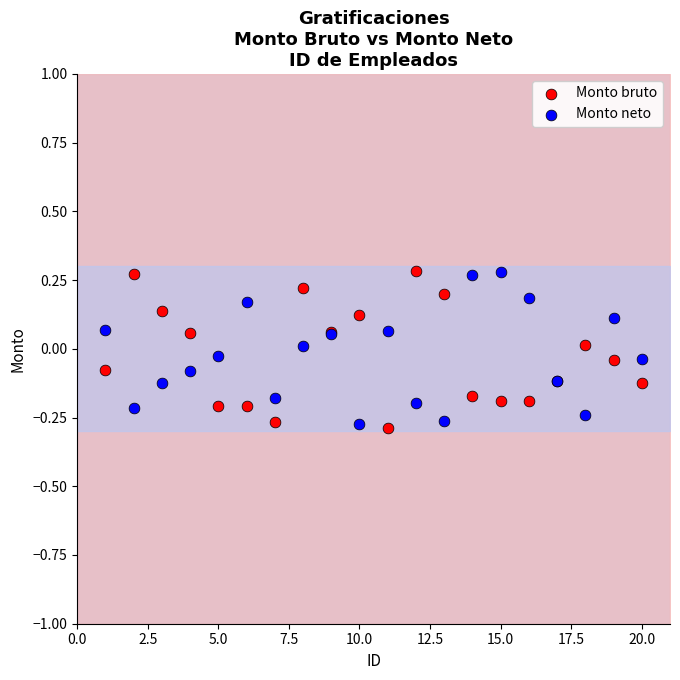

What is the X range (max minus min) for the scatter plot?

19.0